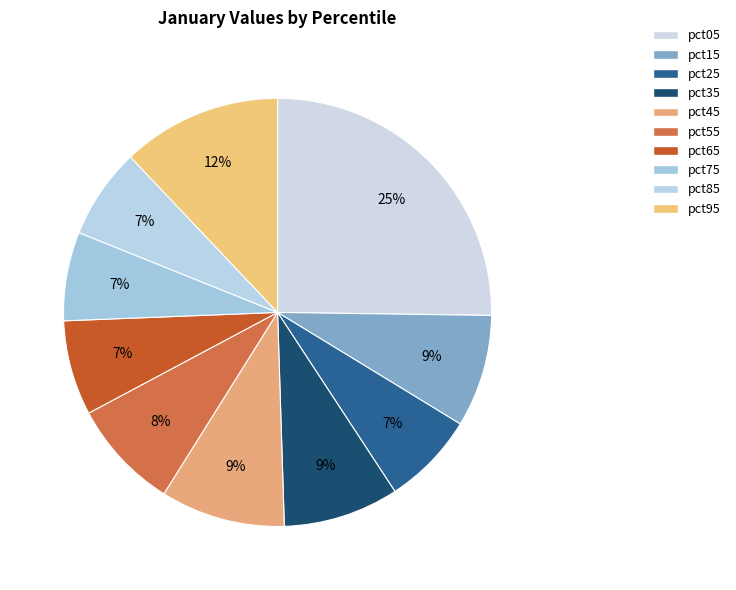

What is the total percentage of pct65 and pct45?

16.6%